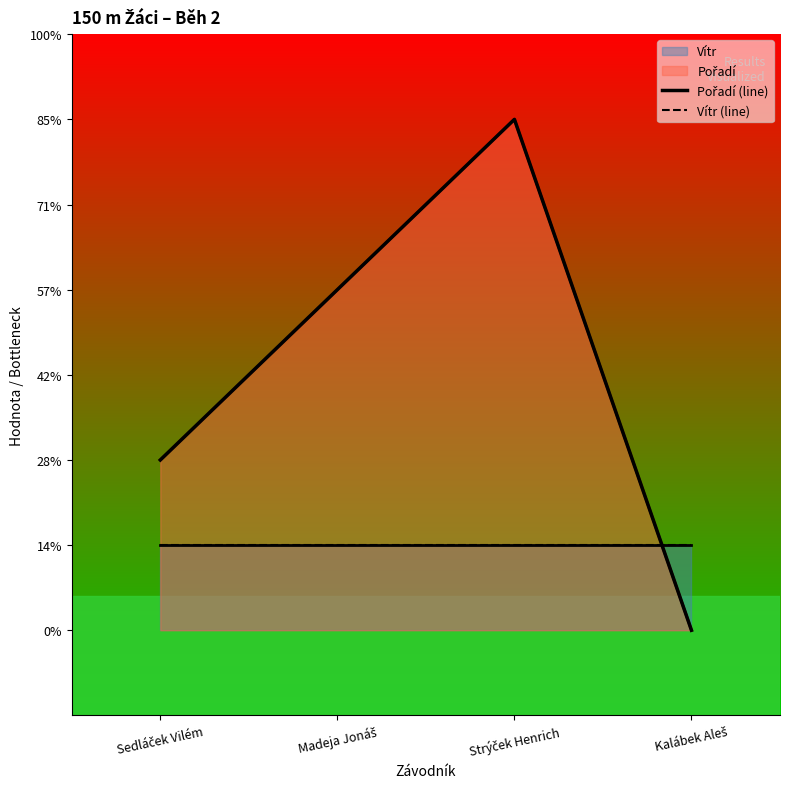

Which series ends up on top after the final intersection of Pořadí (line) and Vítr (line)?

Vítr (line)